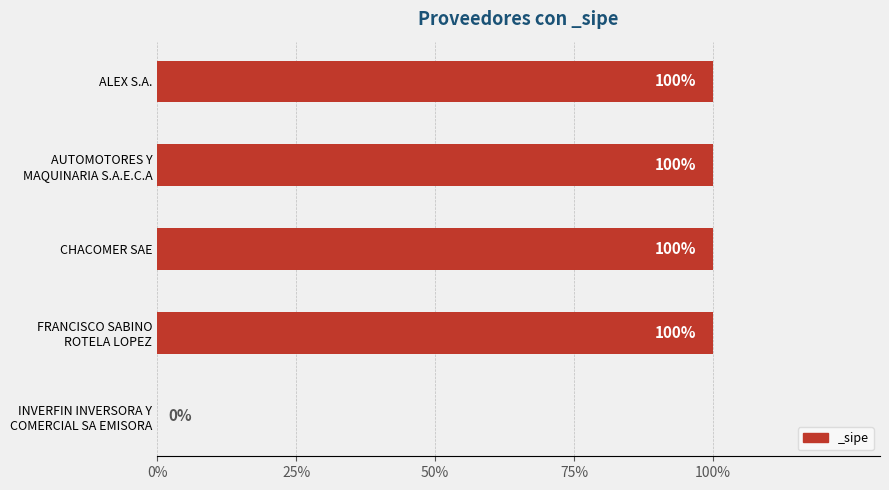

The value at CHACOMER SAE is 1. True or false?

False